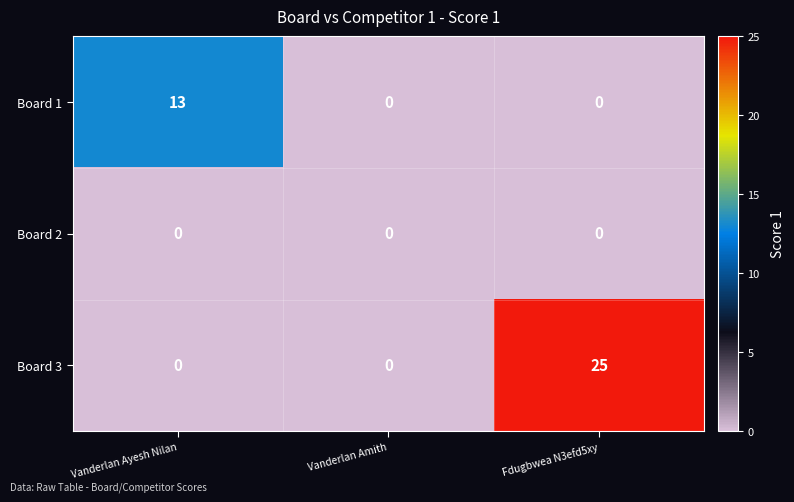

Reading left to right, what are all the values shown in this chart?

Board 1: Vanderlan Ayesh Nilan=13	Vanderlan Amith=0	Fdugbwea N3efd5xy=0
Board 2: Vanderlan Ayesh Nilan=0	Vanderlan Amith=0	Fdugbwea N3efd5xy=0
Board 3: Vanderlan Ayesh Nilan=0	Vanderlan Amith=0	Fdugbwea N3efd5xy=25